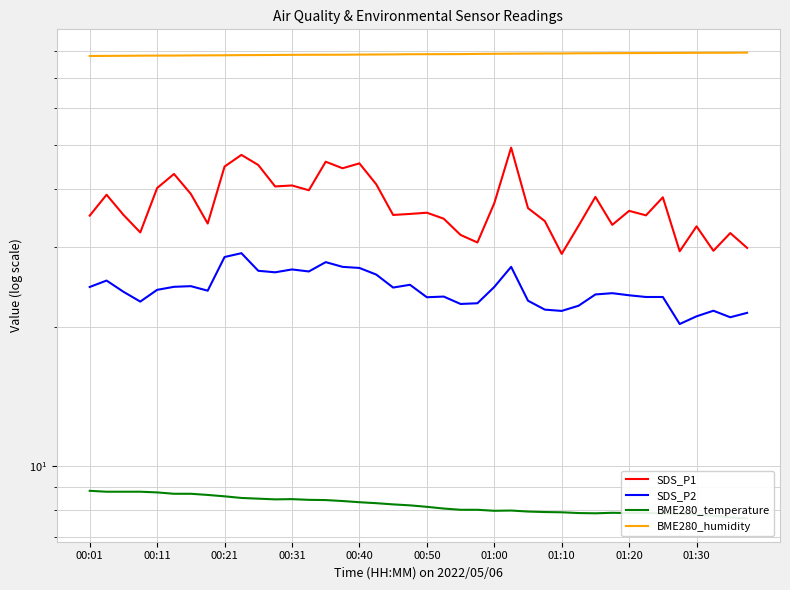

Is it true that BME280_humidity equals 18.0 at 34?

False